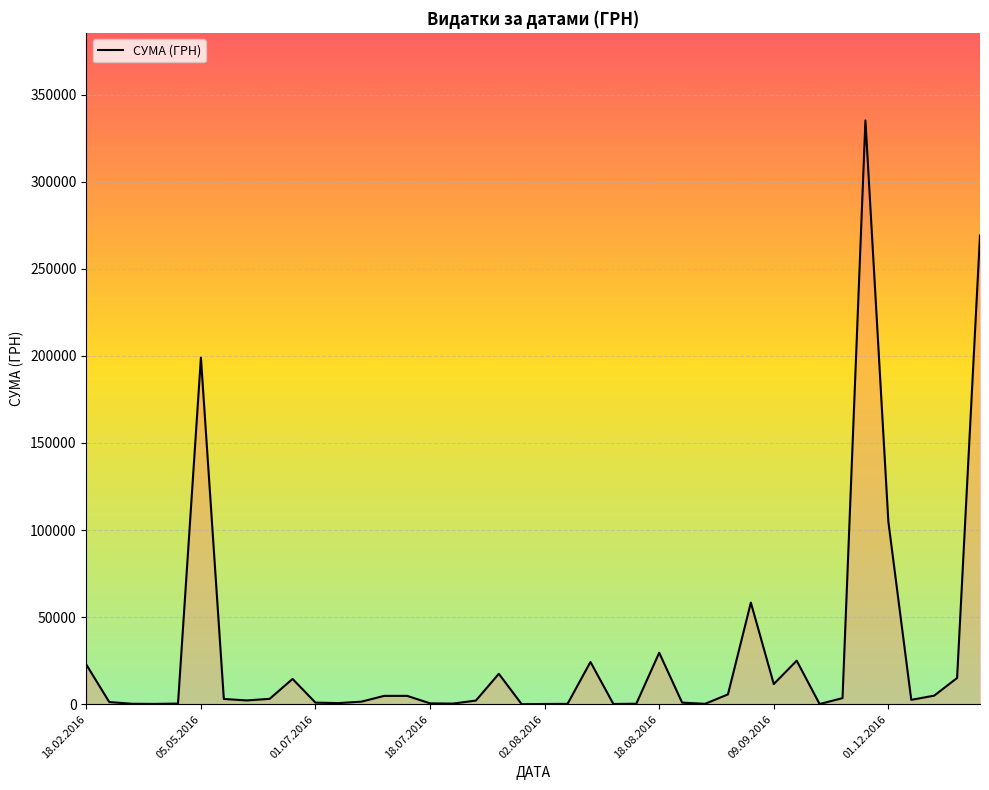

How many lines are shown in the chart?

1